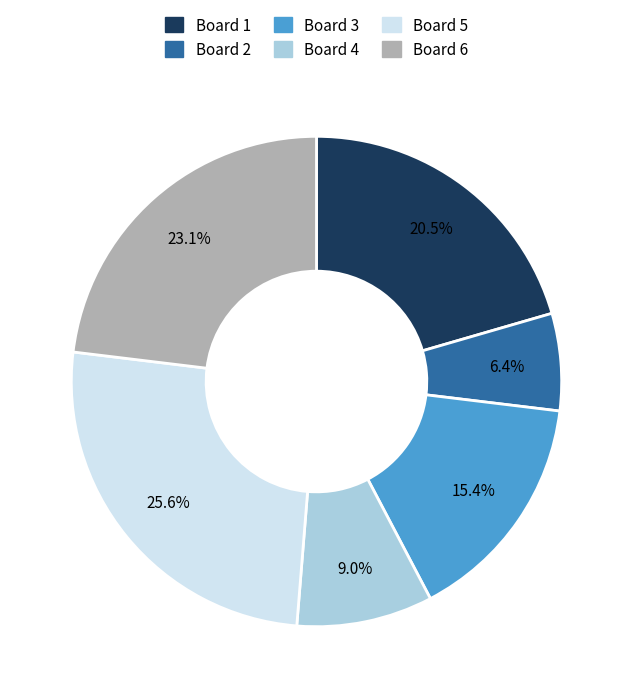

Does any single category account for the majority?

No